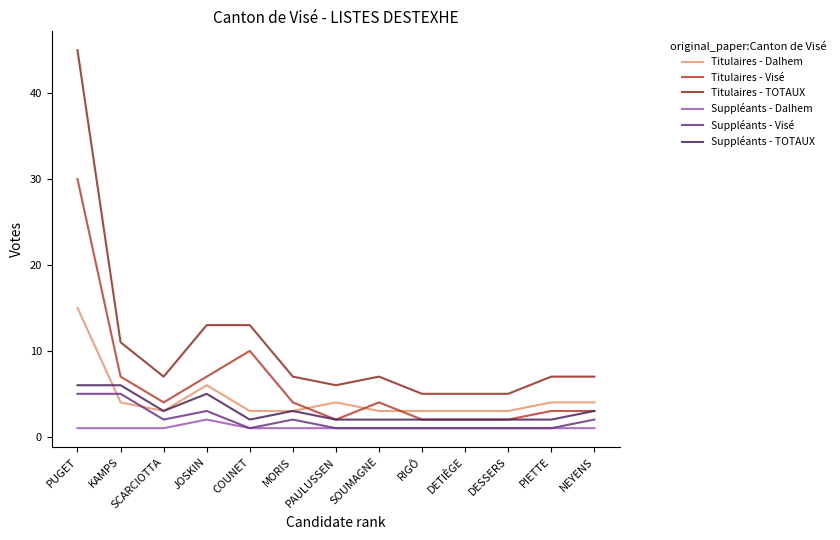

Reading left to right, transcribe all the data shown in this chart.

Titulaires - Dalhem: 15	4	3	6	3	3	4	3	3	3	3	4	4
Titulaires - Visé: 30	7	4	7	10	4	2	4	2	2	2	3	3
Titulaires - TOTAUX: 45	11	7	13	13	7	6	7	5	5	5	7	7
Suppléants - Dalhem: 1	1	1	2	1	1	1	1	1	1	1	1	1
Suppléants - Visé: 5	5	2	3	1	2	1	1	1	1	1	1	2
Suppléants - TOTAUX: 6	6	3	5	2	3	2	2	2	2	2	2	3